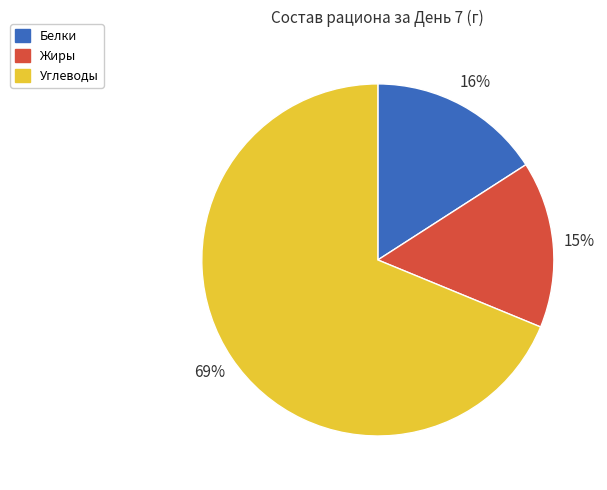

Between Углеводы and Белки, which is larger?

Углеводы